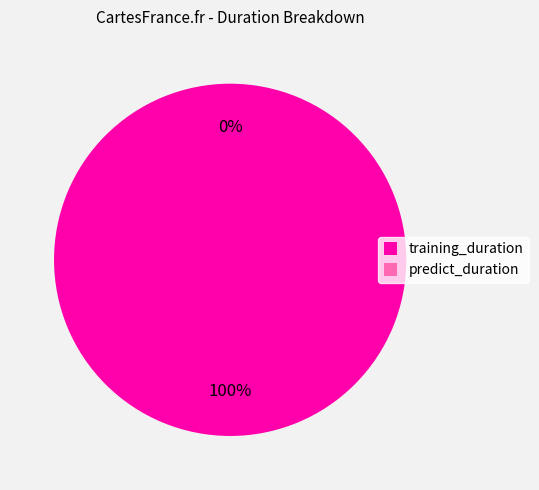

Combined, do predict_duration and training_duration account for over 50%?

Yes